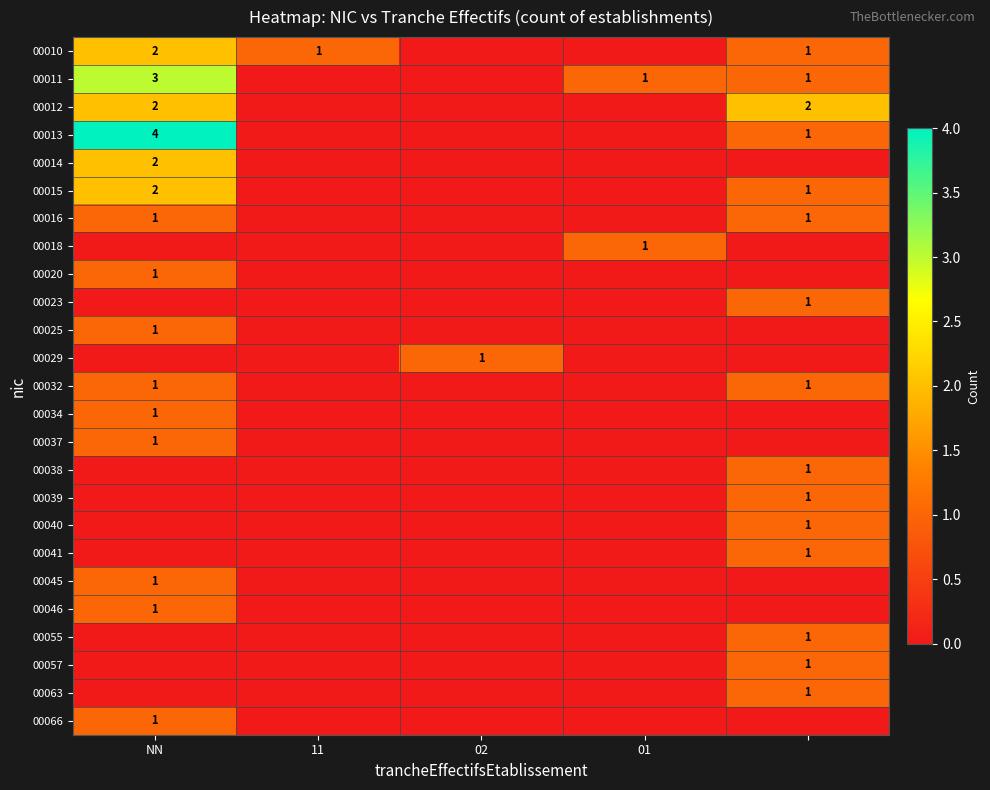

What is the total value across all series at NN?

24